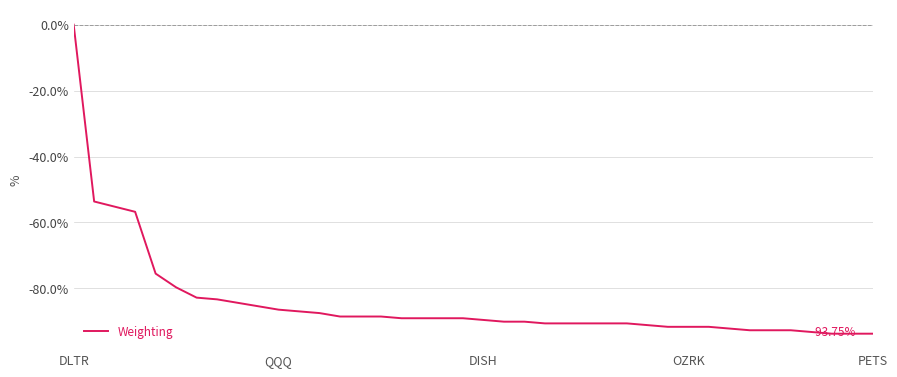

How many lines are shown in the chart?

1